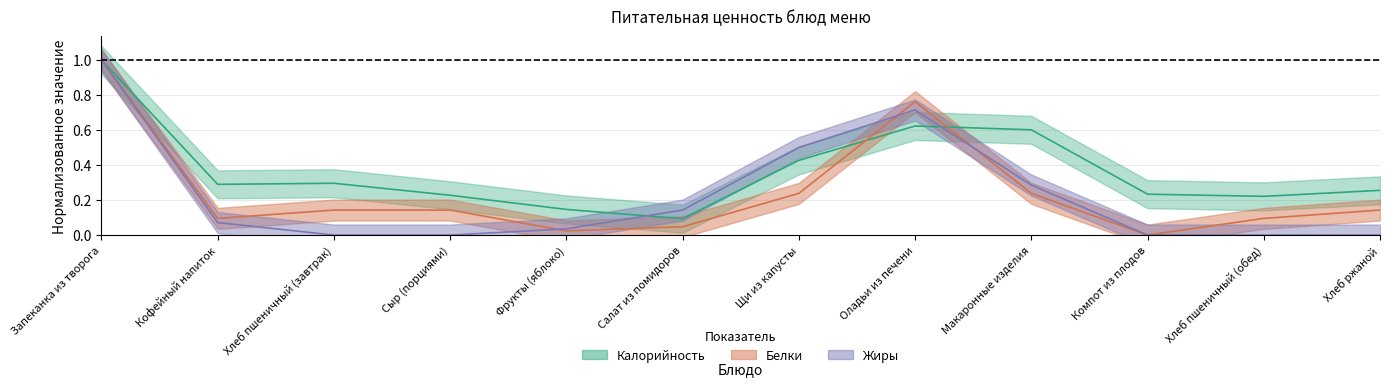

True or false: Калорийность has more than 1 points higher than both neighbors.

True